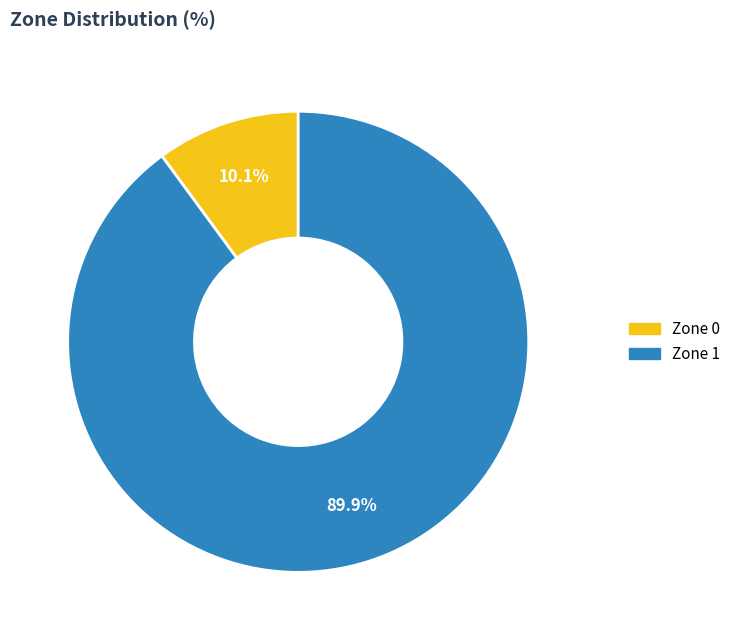

What is the majority slice?

Zone 1